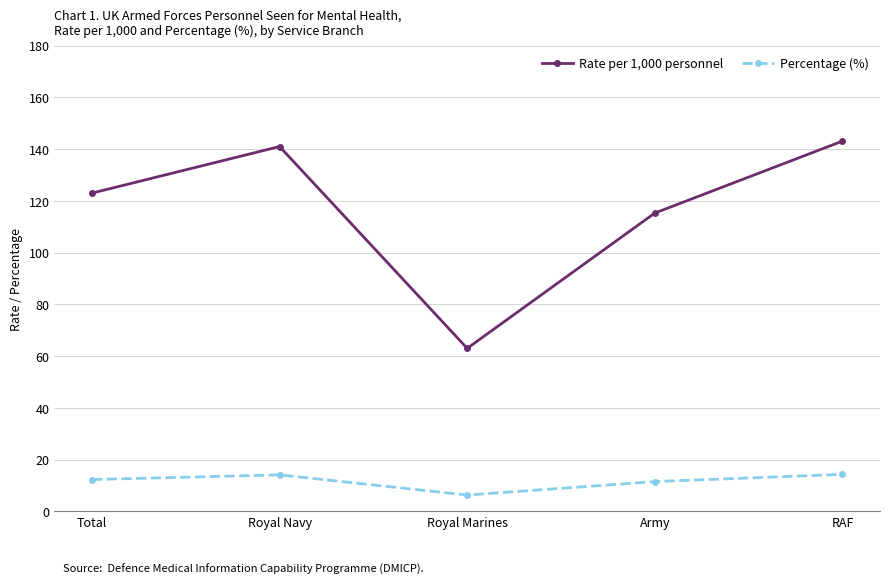

Between Total and Royal Marines, which series saw the biggest shift?

Rate per 1,000 personnel